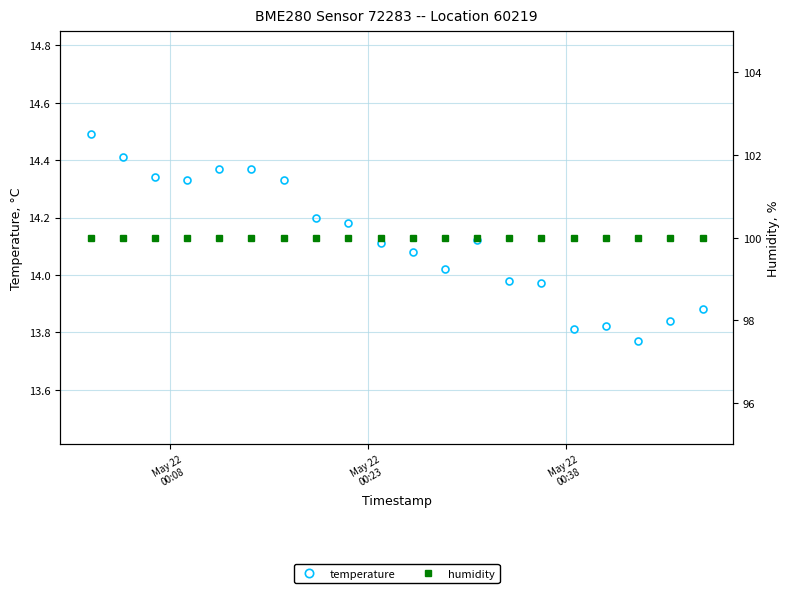

What is the highest value of the temperature series?

14.5